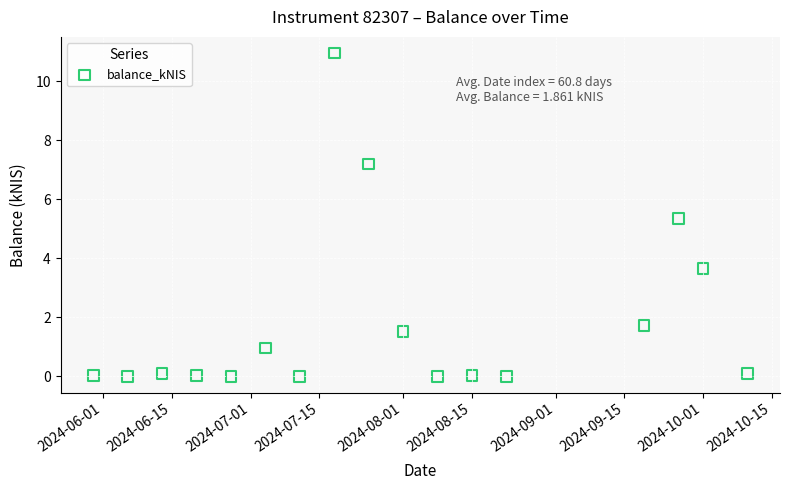

What Y value in the scatter plot is closest to 5?

5.4